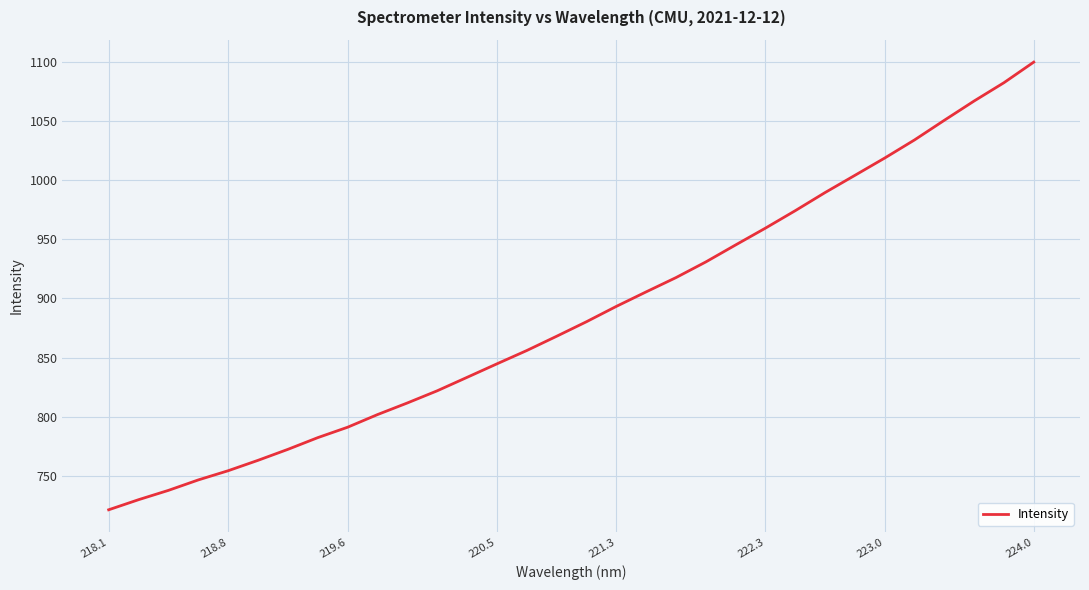

What is the difference between the maximum and minimum values?

378.5